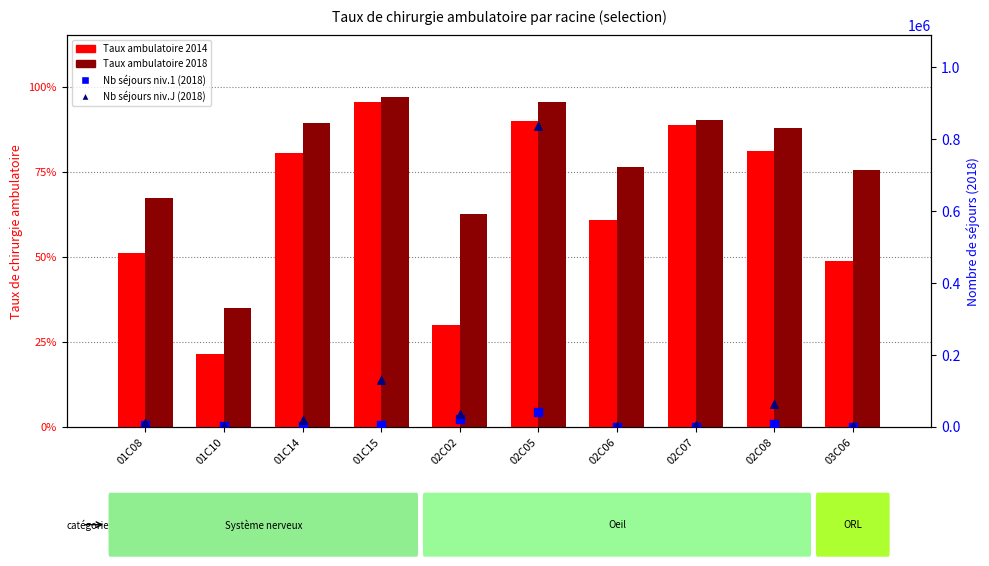

Which series has the largest total across all categories?

Nb sejours niveau J (2018)